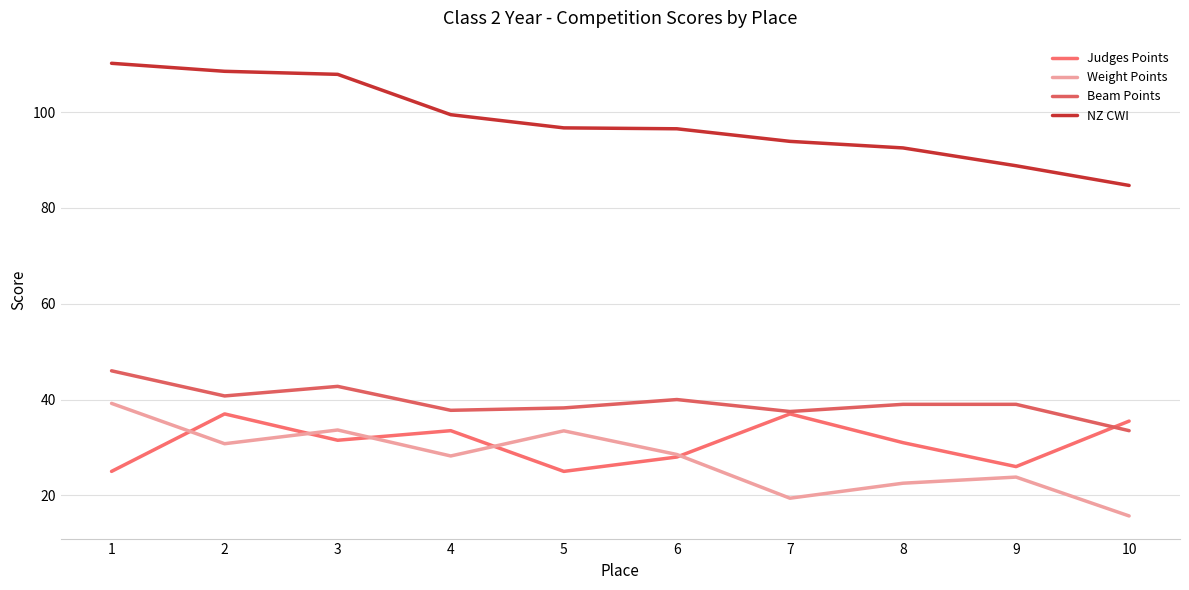

True or false: Beam Points has a value of 40.8 at 2.

True